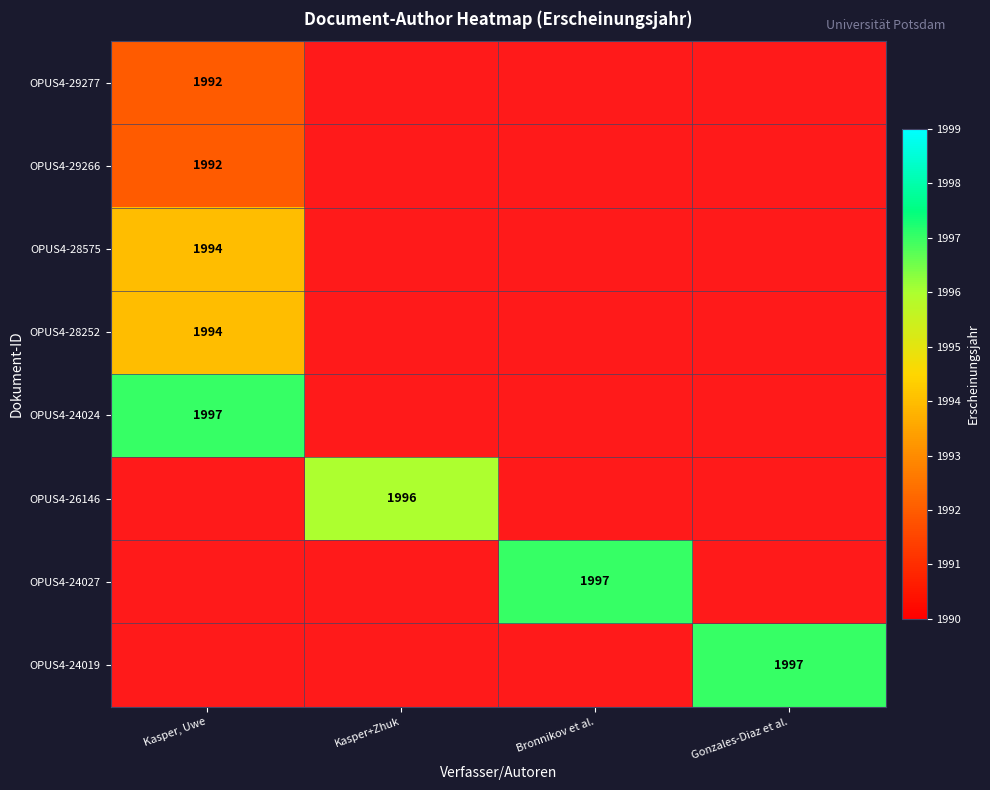

Is it true that OPUS4-26146 equals 1996 at Kasper+Zhuk?

True